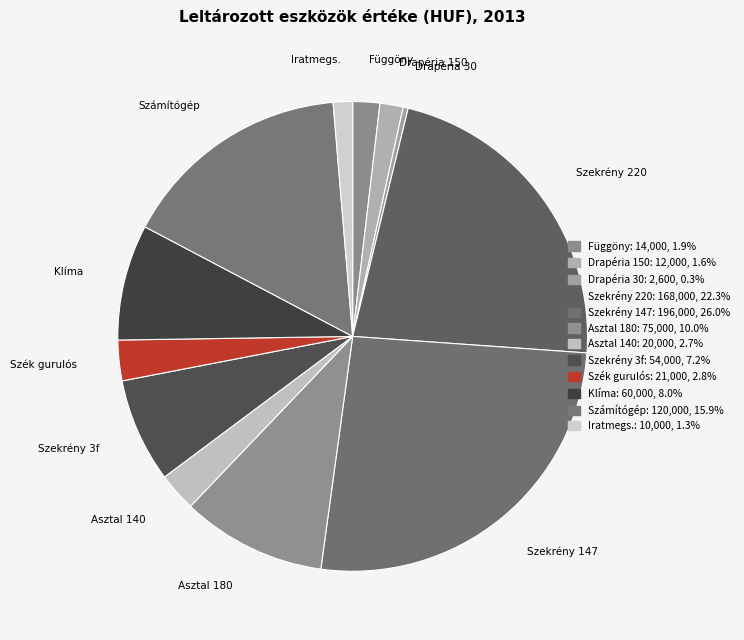

Which slice is the smallest?

Drapéria (mályva 30 cm)